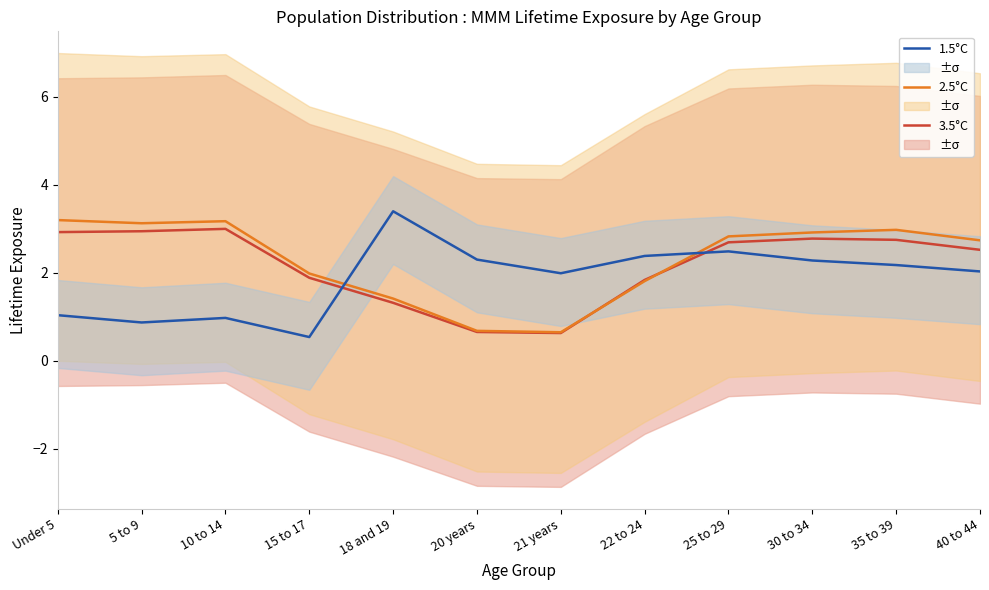

What is the difference between the 3.5°C values at 15 to 17 and 25 to 29?

0.8